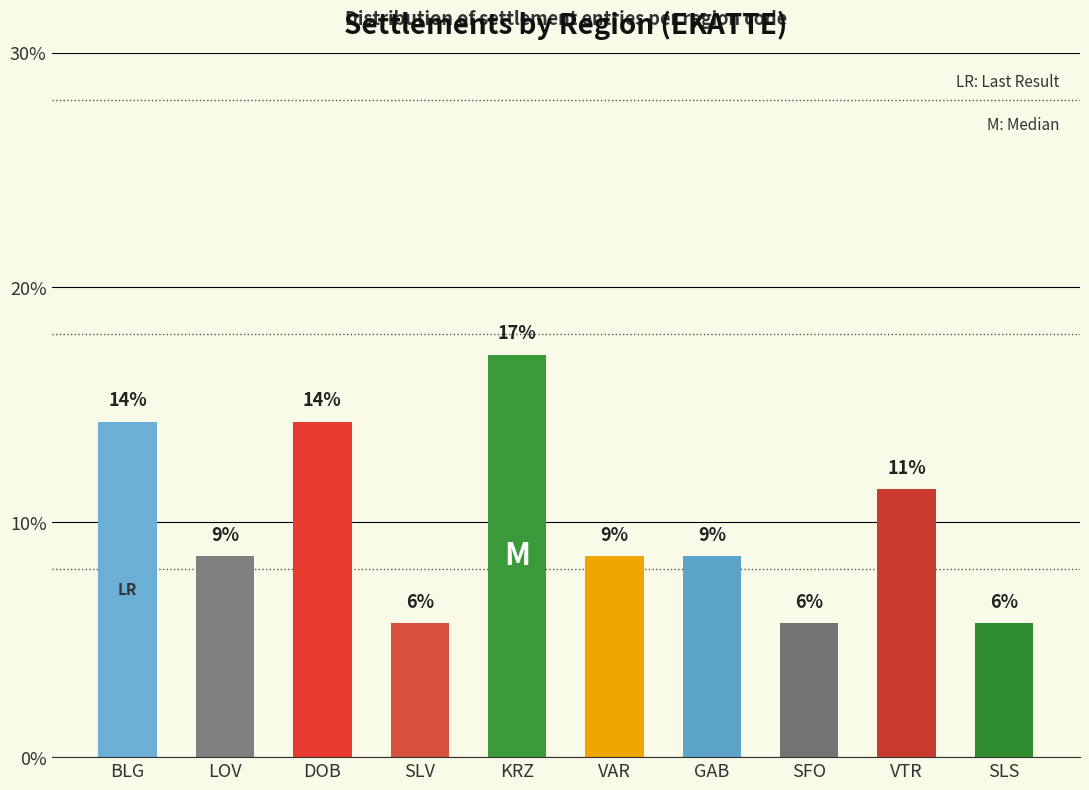

Reading right to left, list all the values displayed in this chart.

SLS=5.7	VTR=11.4	SFO=5.7	GAB=8.6	VAR=8.6	KRZ=17.1	SLV=5.7	DOB=14.3	LOV=8.6	BLG=14.3